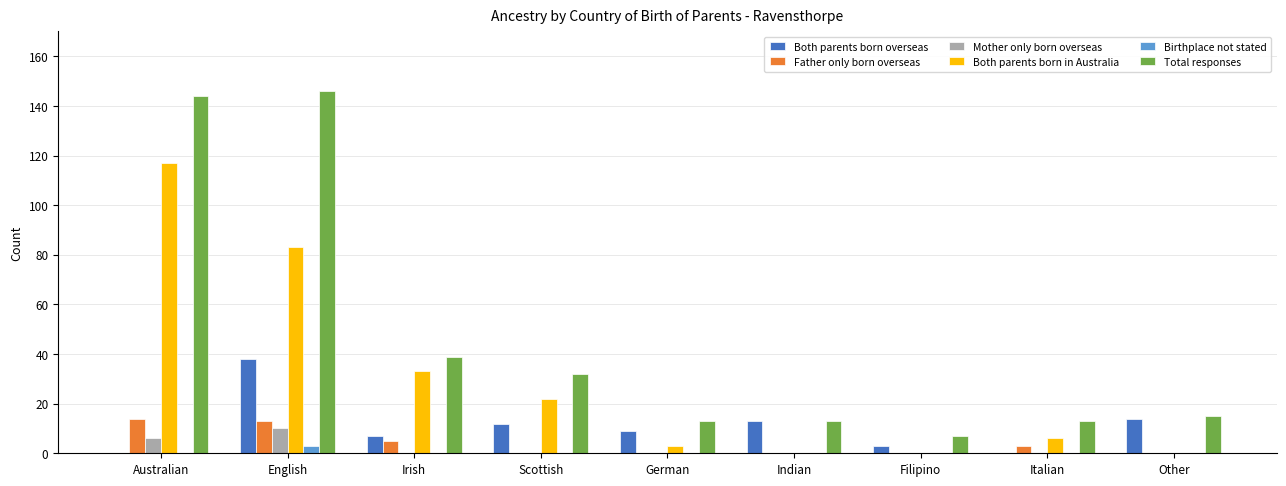

Reading left to right, list all the values displayed in this chart.

Both parents born overseas: 0	38	7	12	9	13	3	0	14
Father only born overseas: 14	13	5	0	0	0	0	3	0
Mother only born overseas: 6	10	0	0	0	0	0	0	0
Both parents born in Australia: 117	83	33	22	3	0	0	6	0
Birthplace not stated: 0	3	0	0	0	0	0	0	0
Total responses: 144	146	39	32	13	13	7	13	15